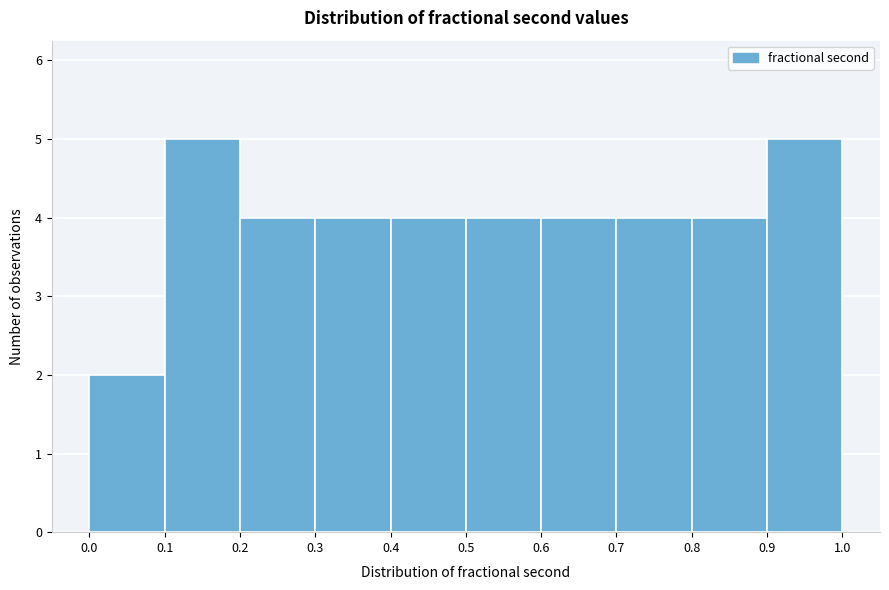

What is the height of the bar covering 0.0 to 0.1 on the x-axis? The values are not printed on the chart, so give them approximately, as read against the axis.

2